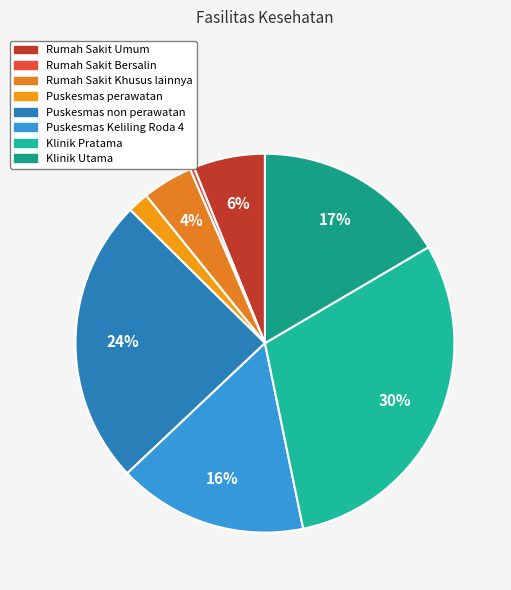

Count the number of slices in the pie.

8